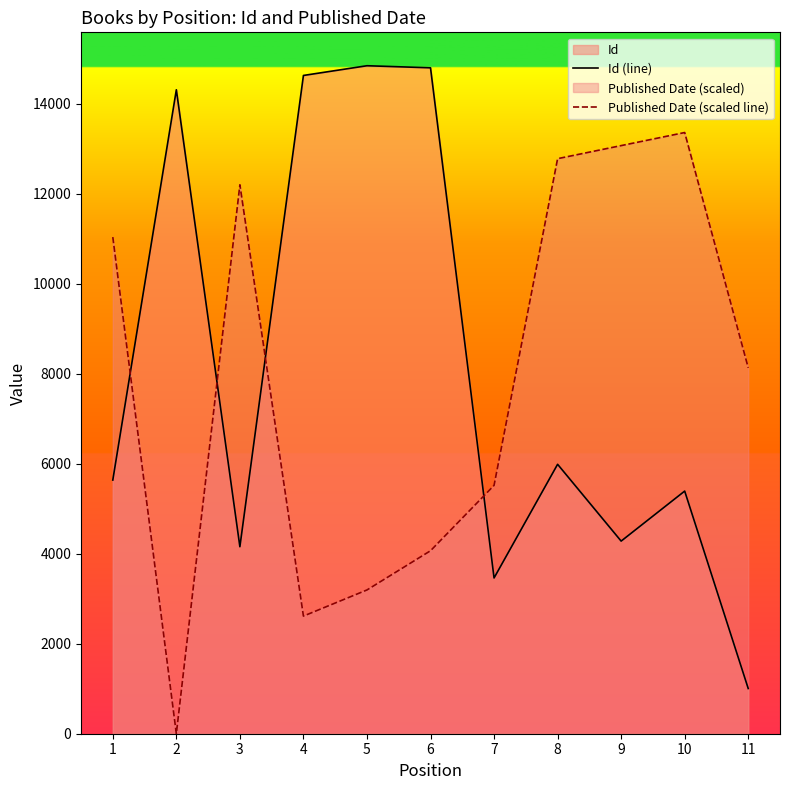

What is the difference between the highest and lowest values at 8?

6789.4